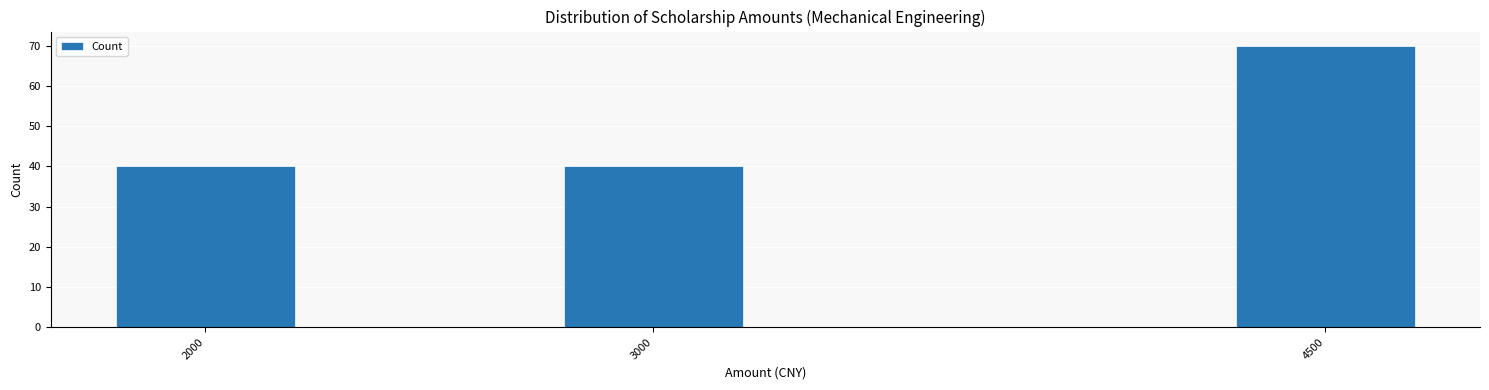

Reading right to left, extract all data points from this chart.

70	40	40